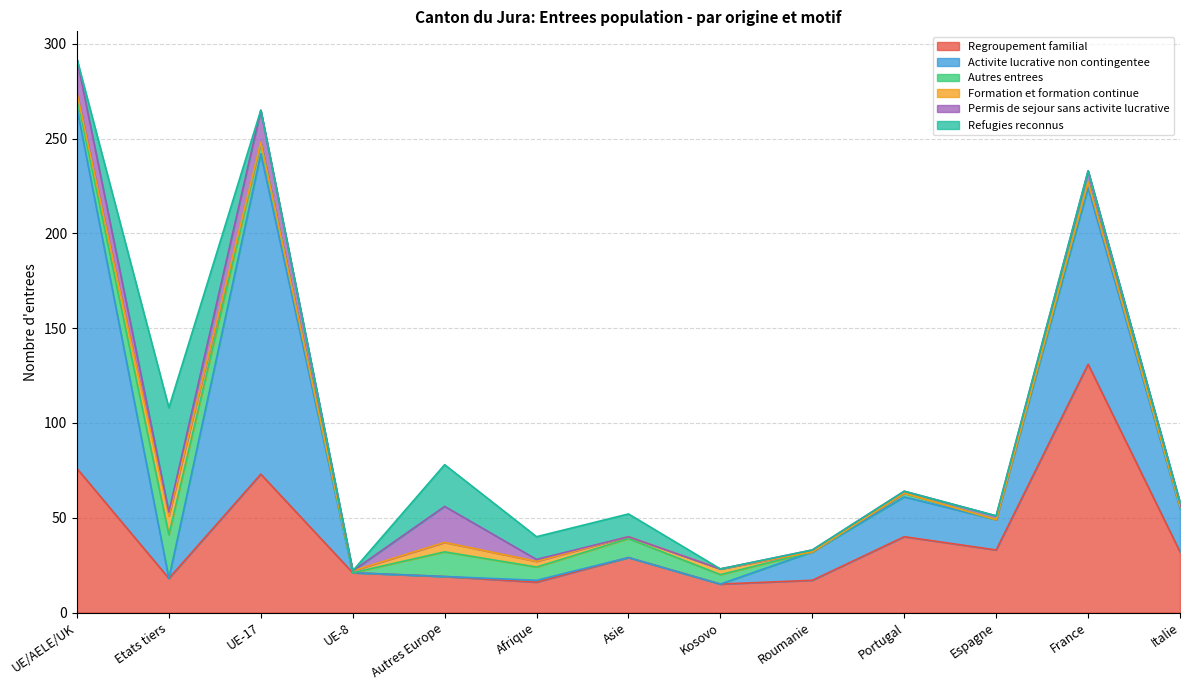

What is the total value across all series at Roumanie?

33